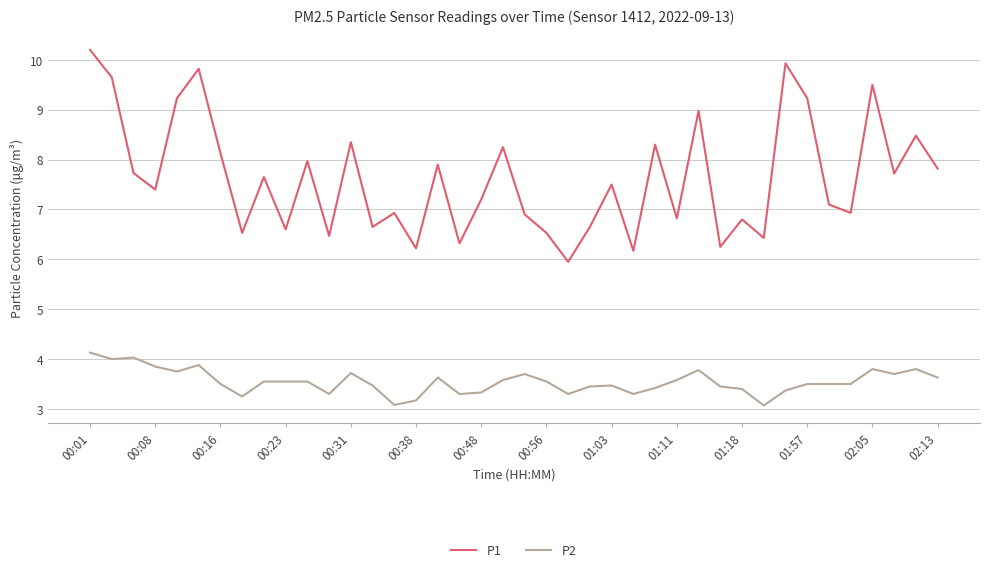

True or false: P1 and P2 intersect in this chart.

False